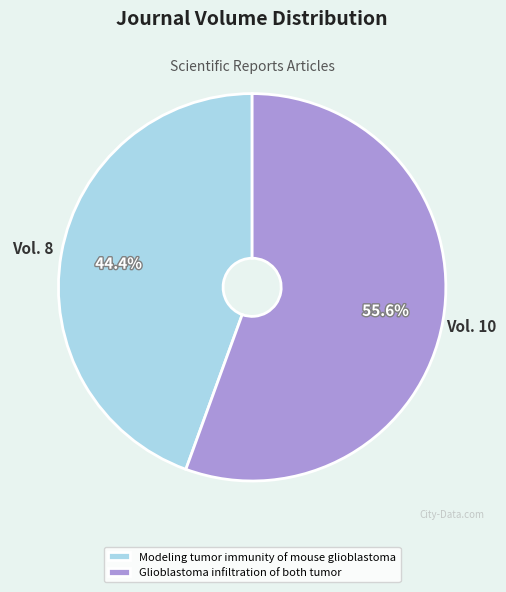

Count the number of slices in the pie.

2